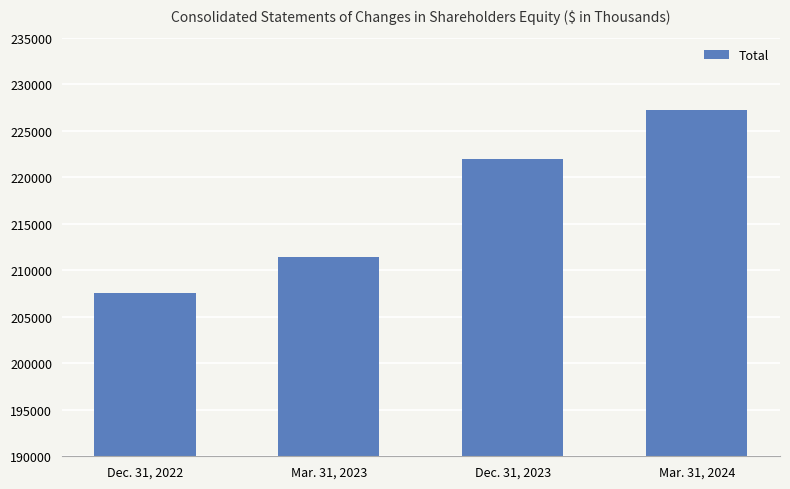

How many values are below 221902?

2